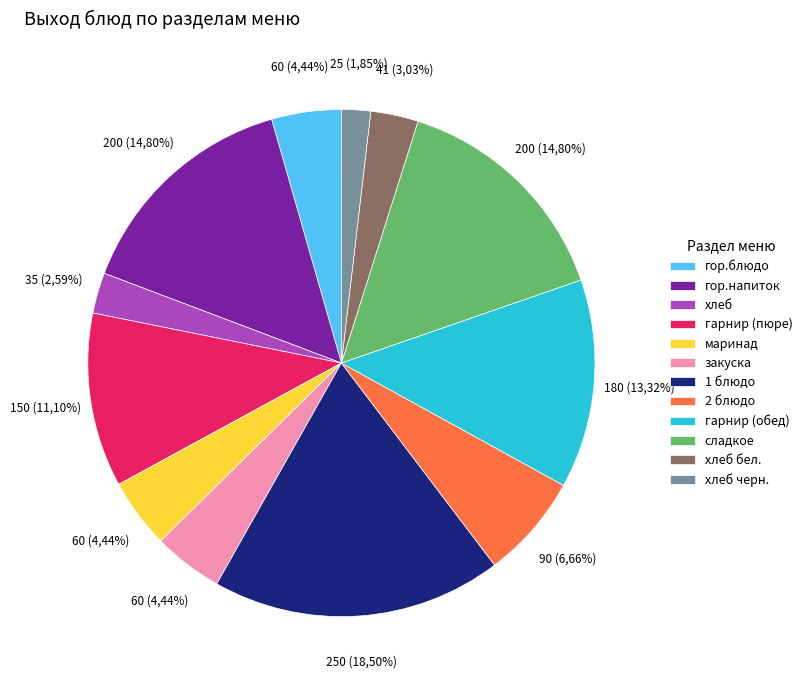

How many segments does this pie chart have?

12